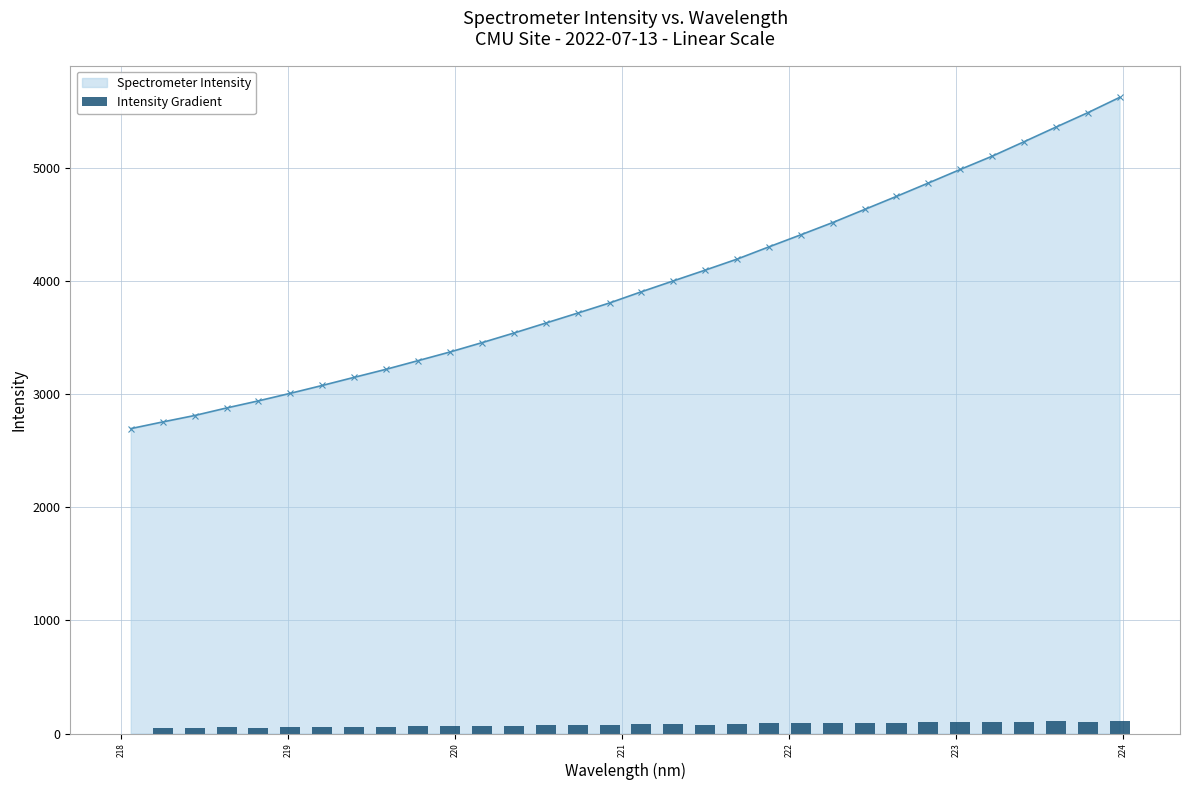

How many data points in Spectrometer Intensity are less than 3904?

16